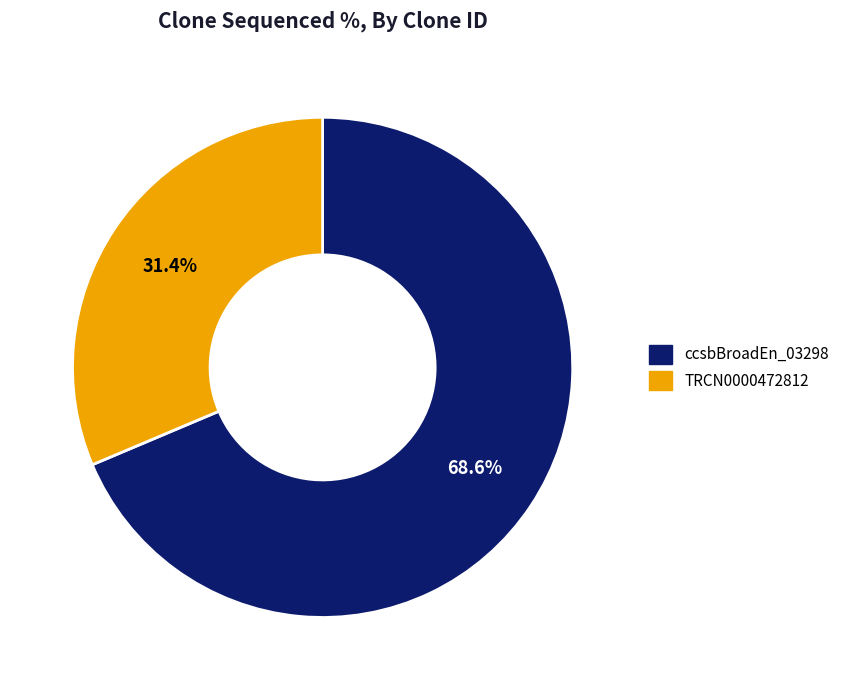

How many slices are in this pie chart?

2